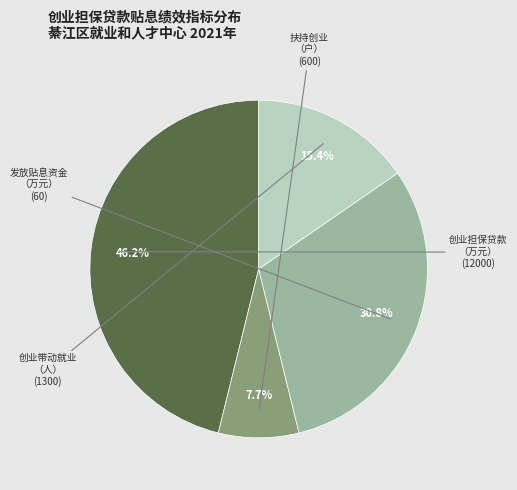

Does any single category account for the majority?

No